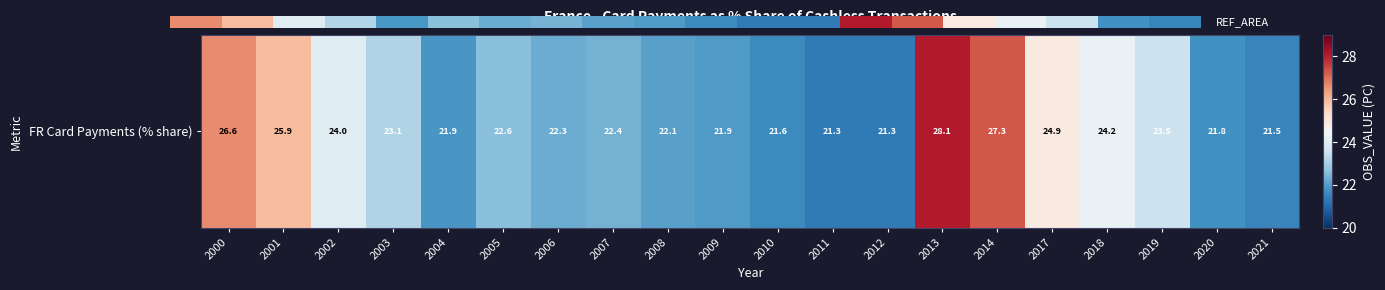

Approximately how many times larger is the value at 2014 compared to 2001?

1.1